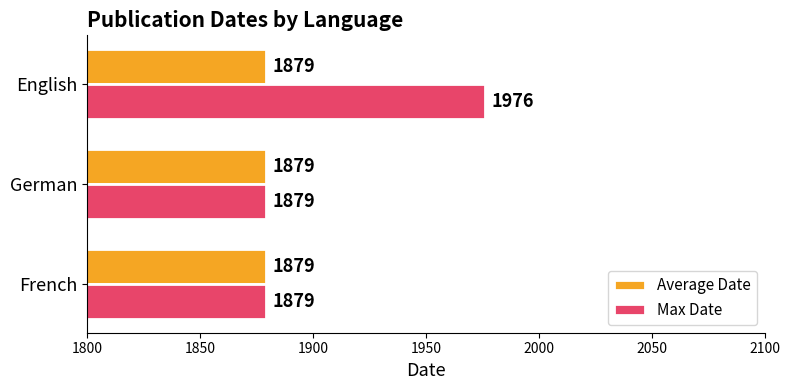

Is it true that Average Date equals 1879 at French?

True